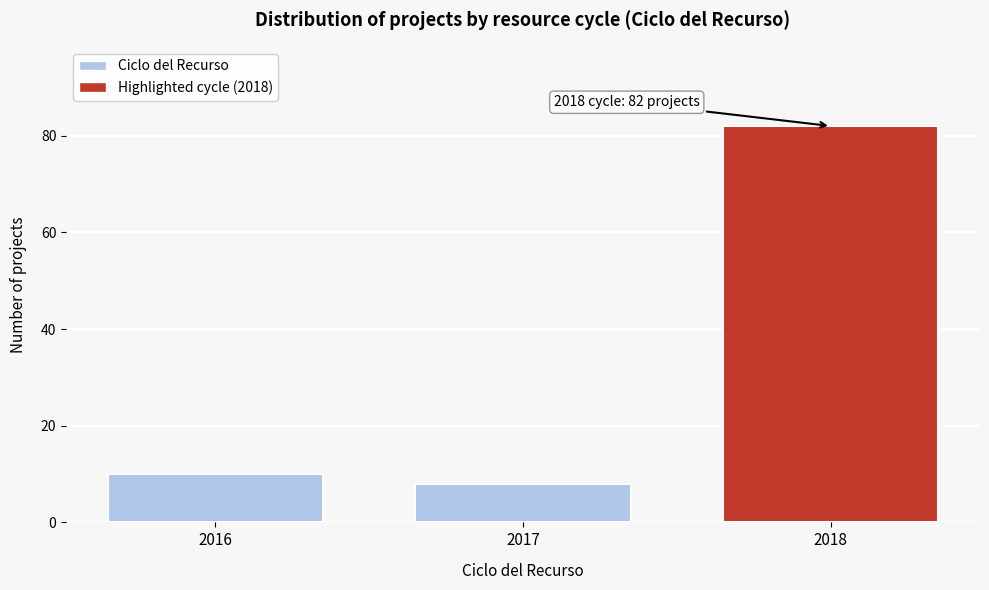

Reading right to left, list all the values displayed in this chart.

82	8	10